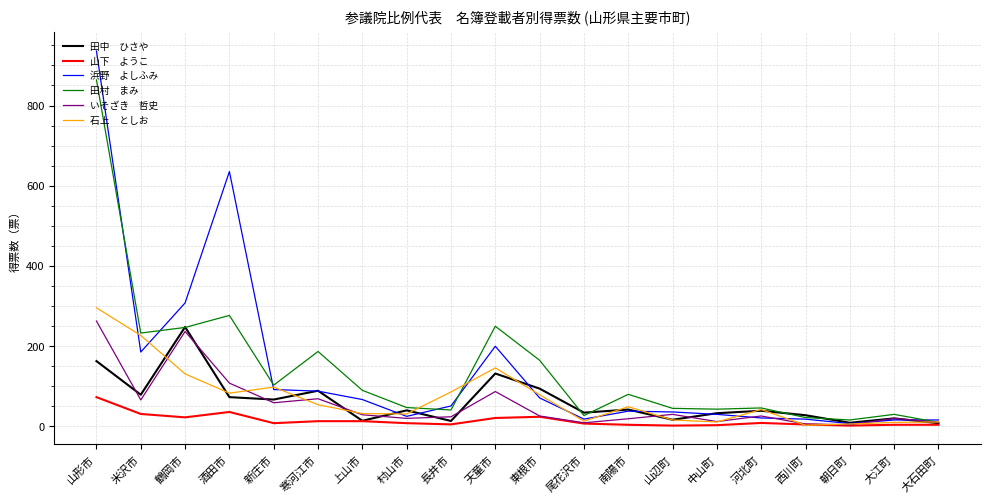

At which category is the sum across all series the highest?

山形市